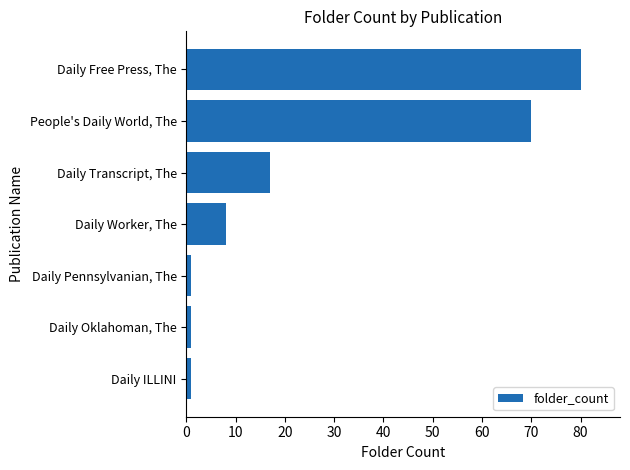

How many data points does each series have?

7